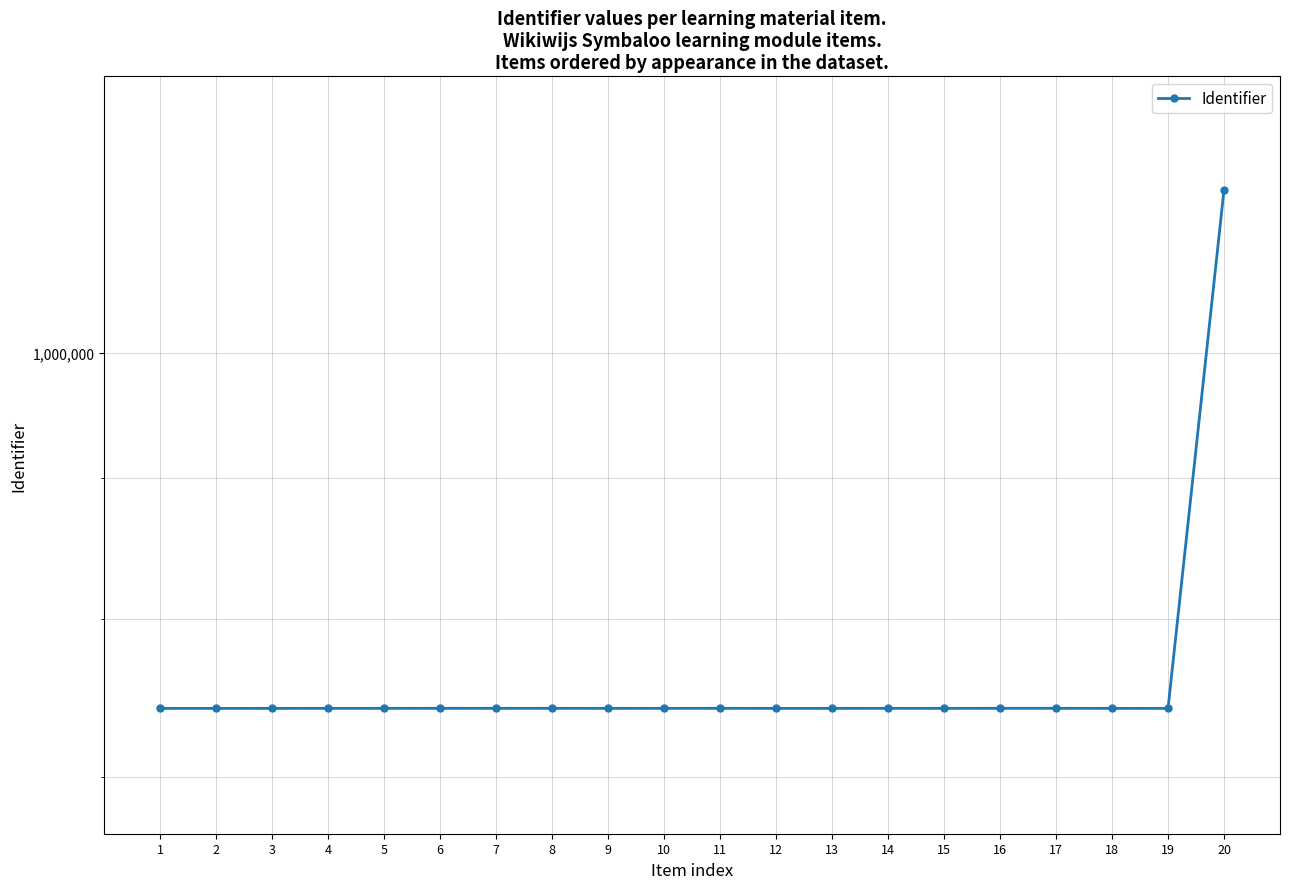

Does the chart have visible grid lines?

Yes